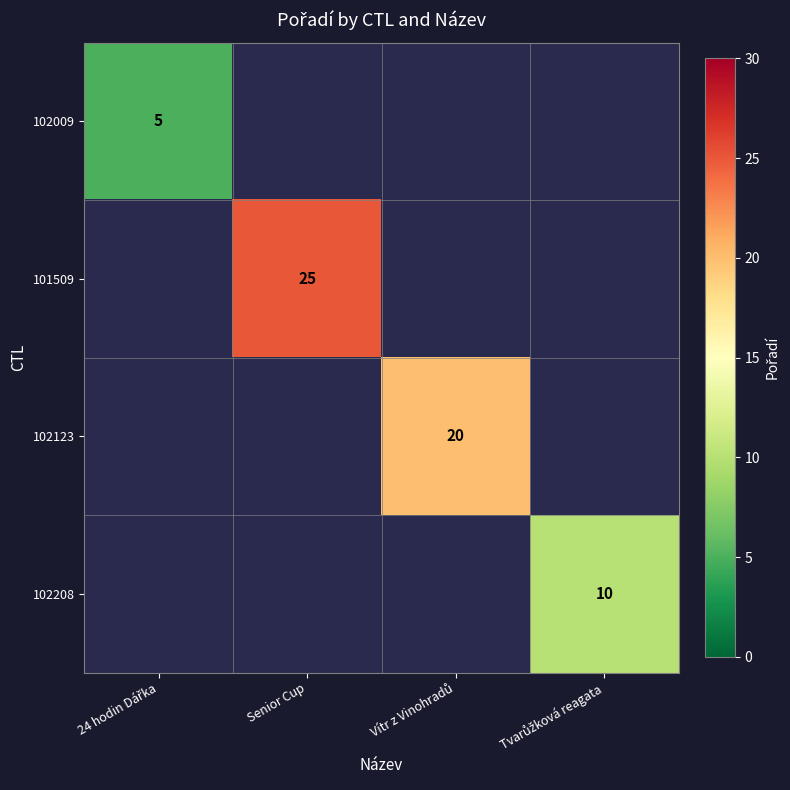

Which label corresponds to the smallest value in the chart?

24 hodin Dářka